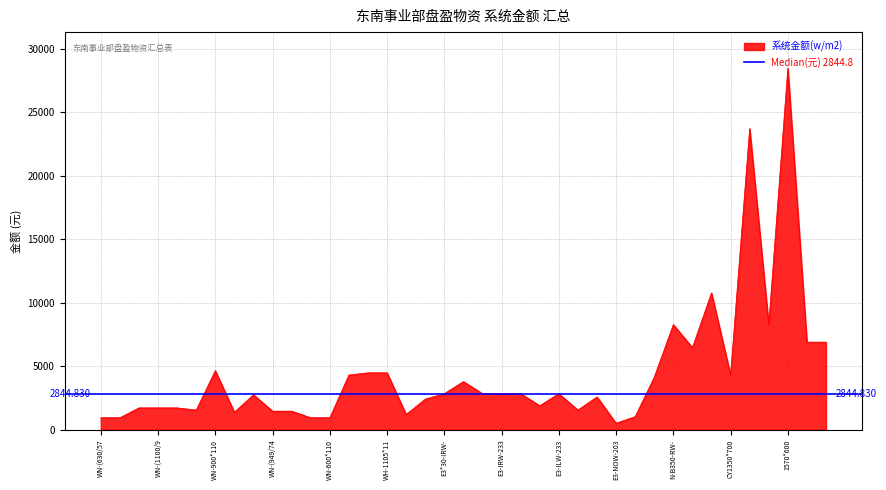

How many series are shown in this chart?

1